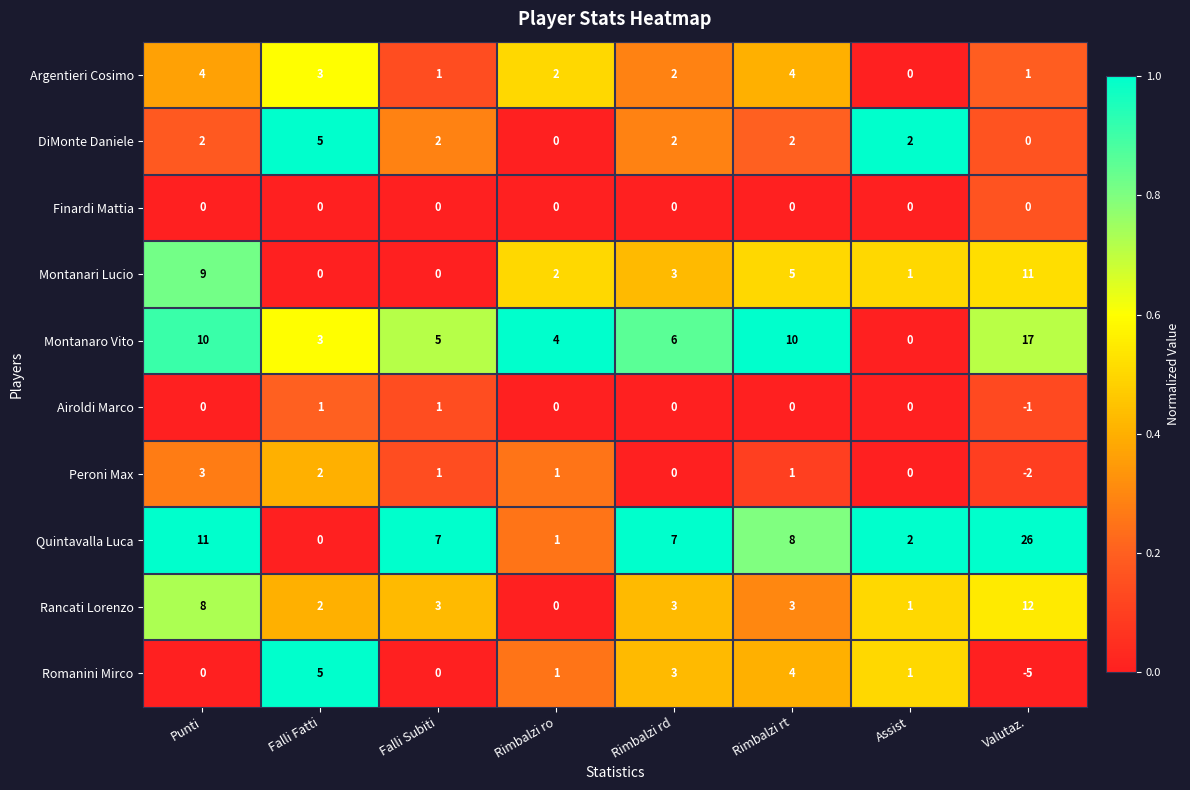

What is the total value across all series at Punti?

47